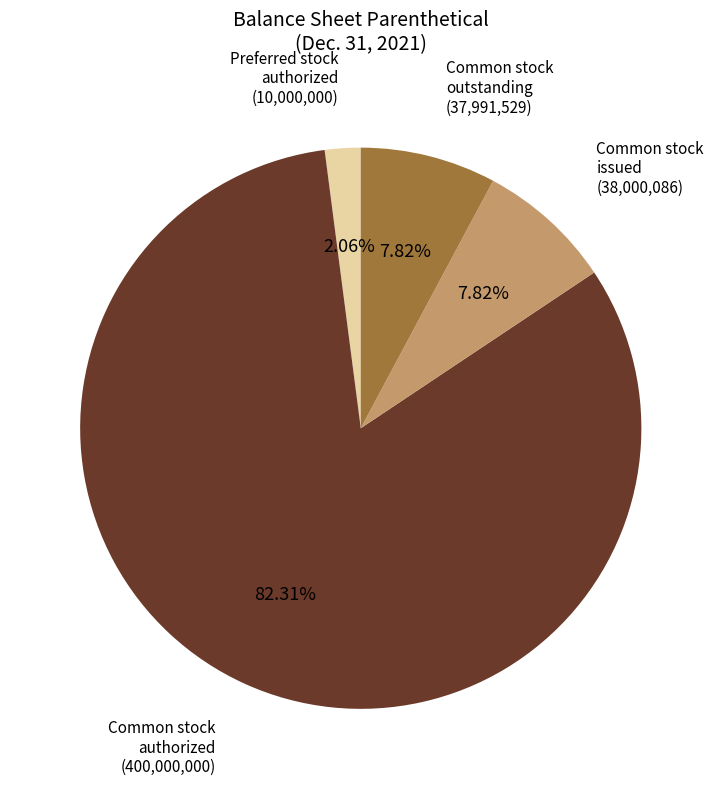

What is the smallest slice in the pie chart?

Preferred stock authorized (10,000,000)